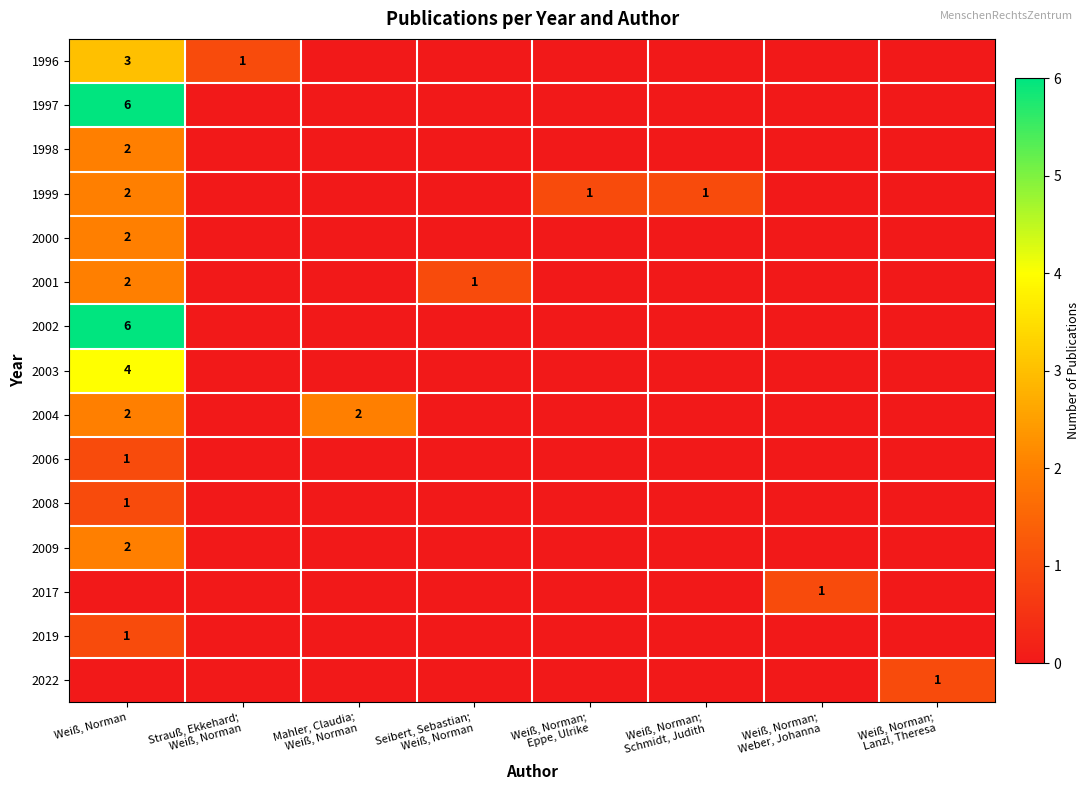

What is the difference between the highest and lowest values at Weiß, Norman?

6